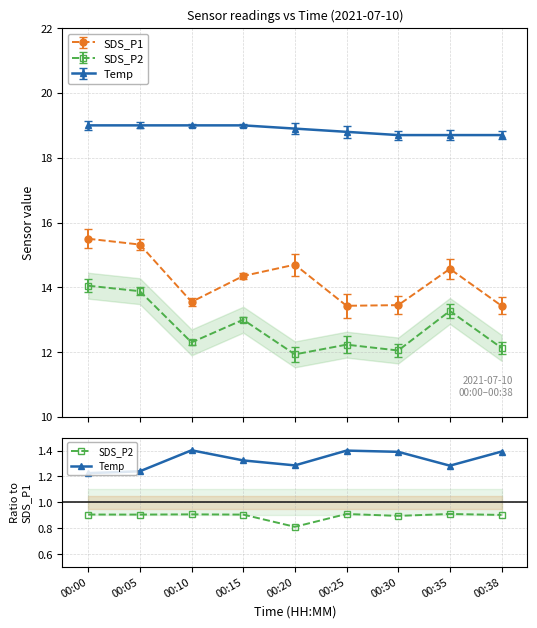

What is the difference between the Temp values at 00:05 and 00:38?

0.2